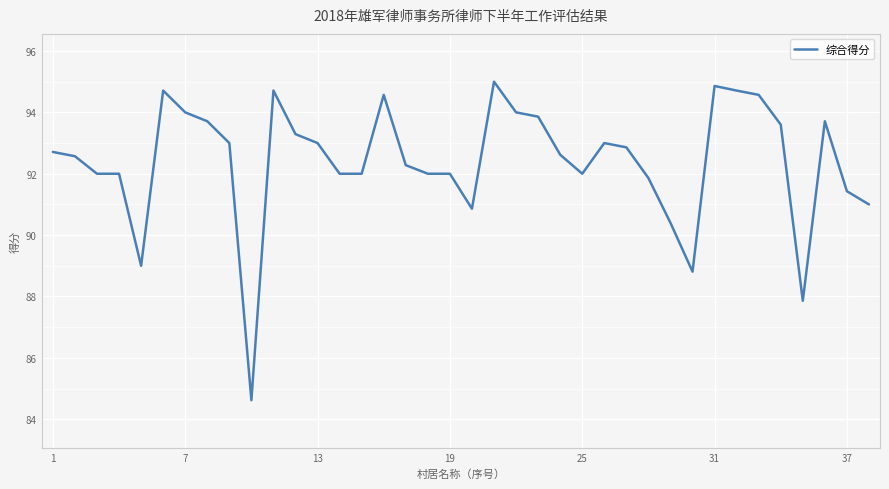

What is the smallest value displayed?

84.6